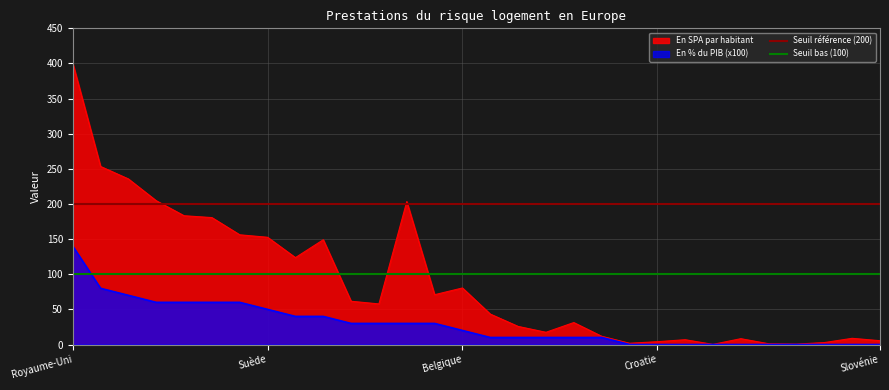

At which category does the chart reach its peak across all series?

Royaume-Uni